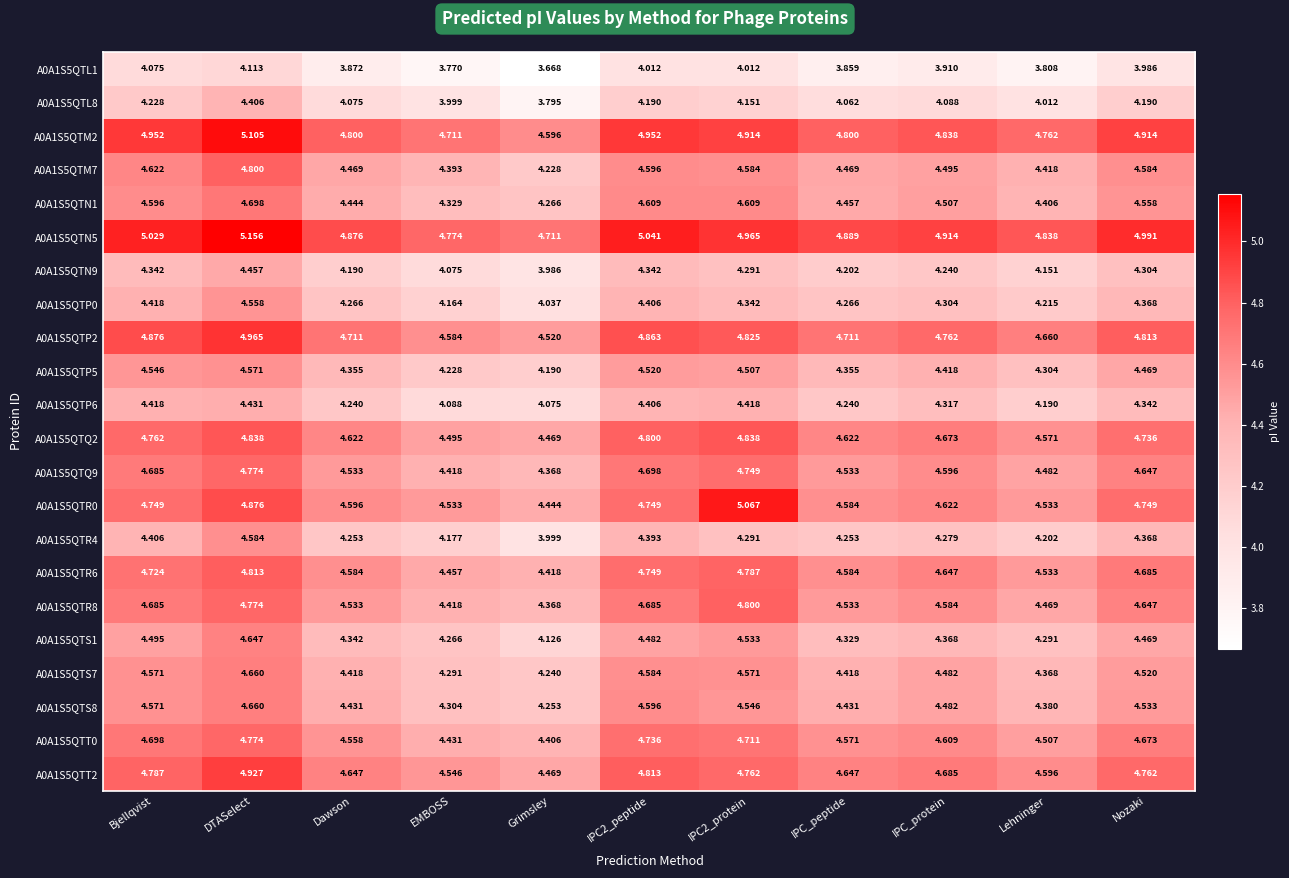

Is the value of A0A1S5QTQ2 at Lehninger greater than the value of A0A1S5QTR0 at Grimsley?

Yes